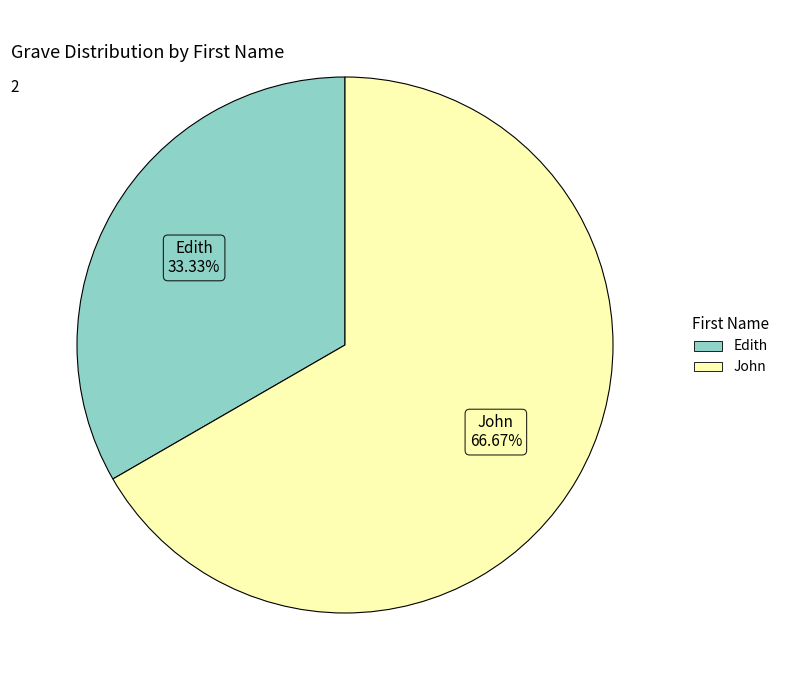

Count the number of slices in the pie.

2